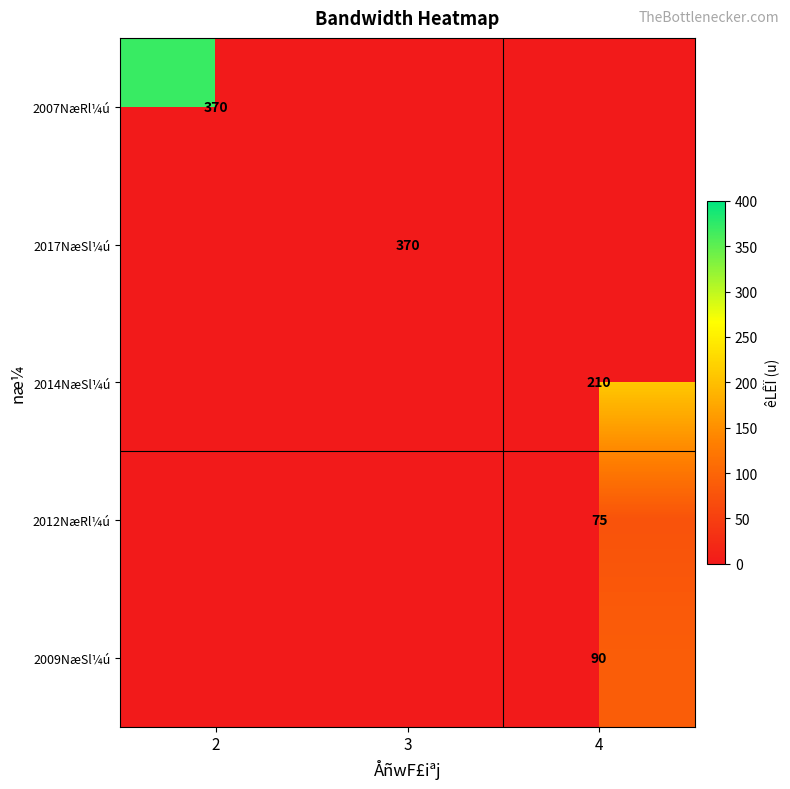

The 2007NæRl¼ú series shows 370 at 2. True or false?

True